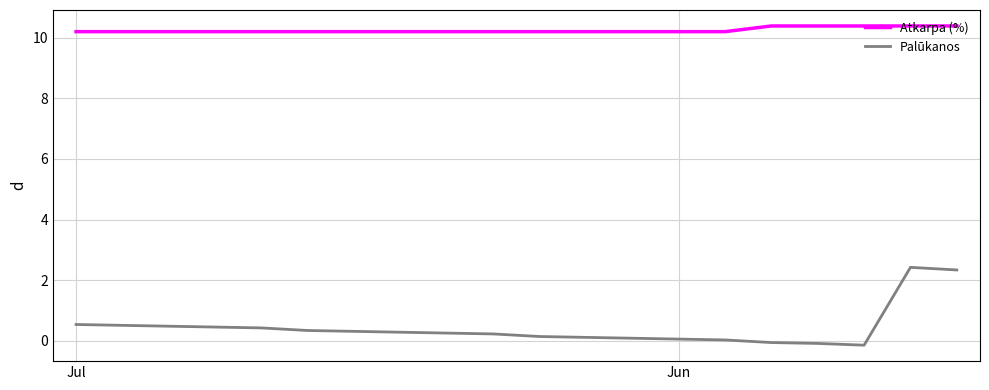

Which series has the largest total across all categories?

Atkarpa (%)